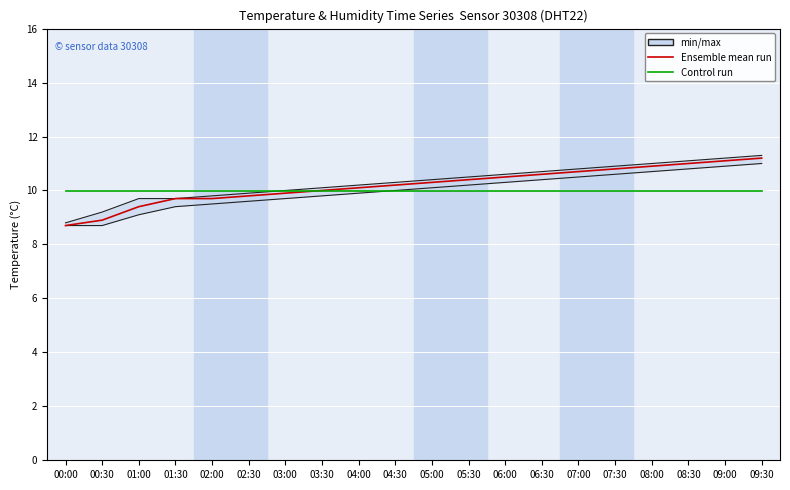

What is the value of the Control run point at the 17th from the left?

10.0